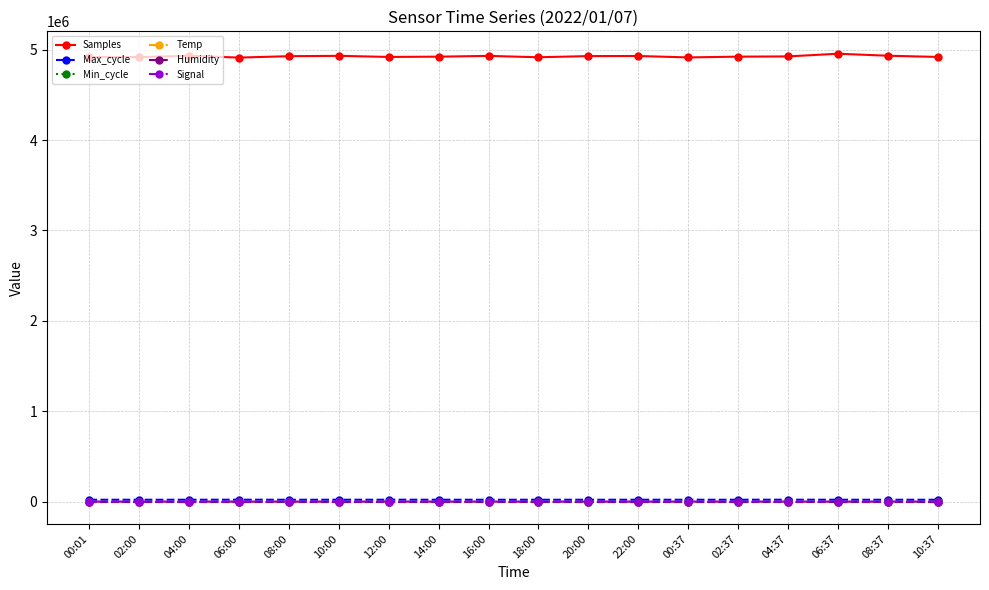

What is the label of the 7th point from the left?

12:00